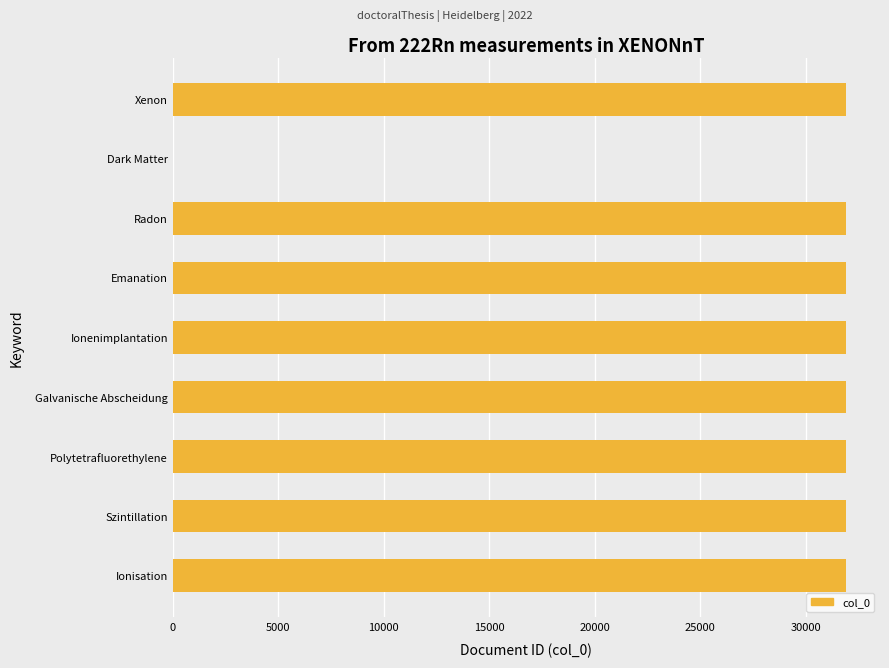

What is the ratio of the value at Radon to the value at Polytetrafluorethylene?

1.0